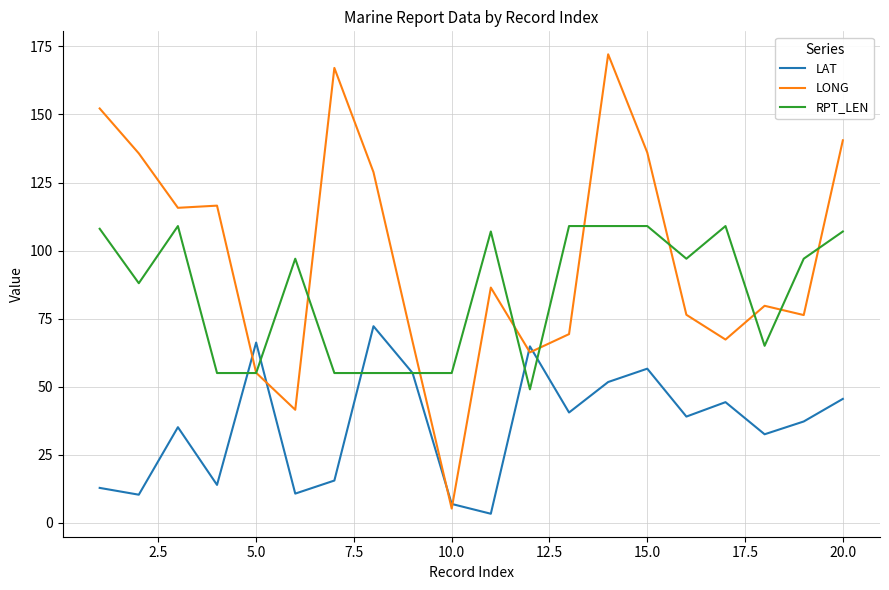

Which series has the widest spread of values?

LONG